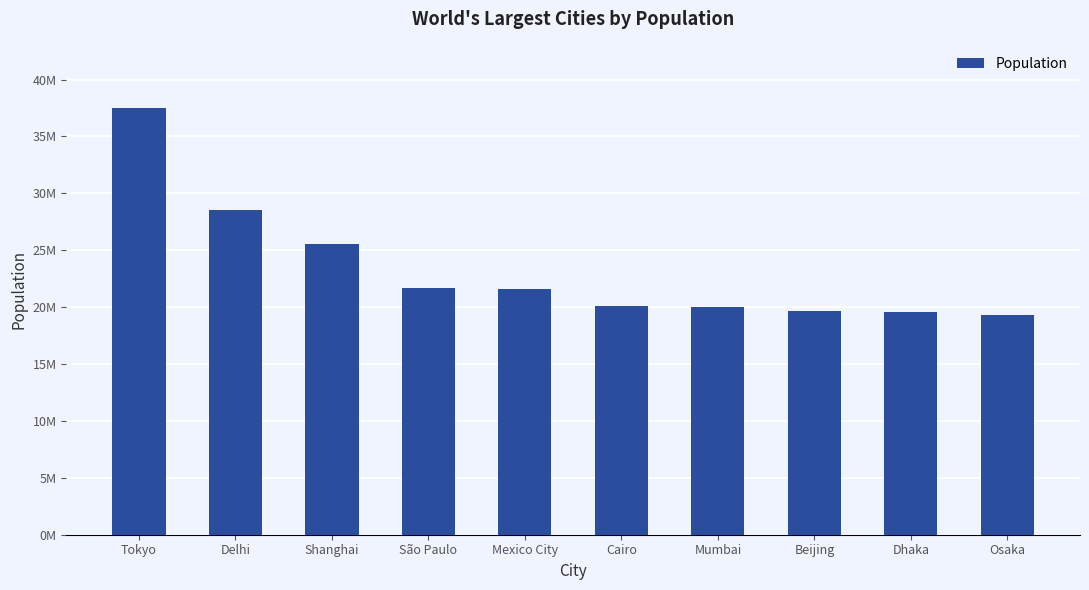

Reading left to right, list all the values displayed in this chart.

Tokyo=37468000	Delhi=28514000	Shanghai=25582000	São Paulo=21650000	Mexico City=21581000	Cairo=20076000	Mumbai=19980000	Beijing=19618000	Dhaka=19578000	Osaka=19281000